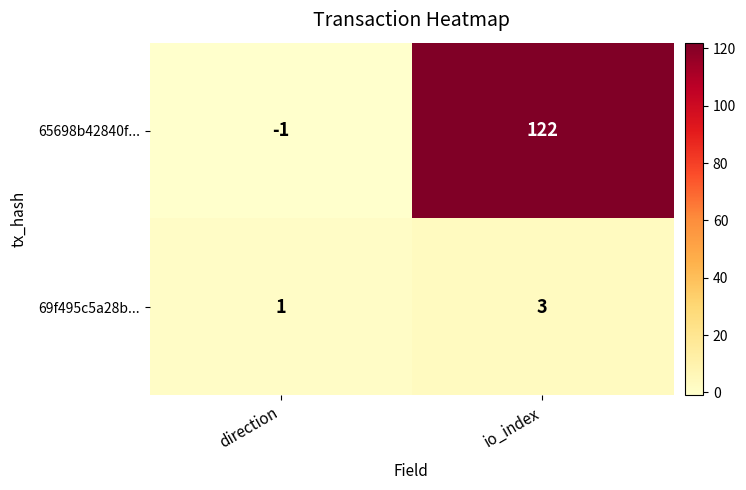

Where is 69f495c5a28b... nearest to the value 2?

direction